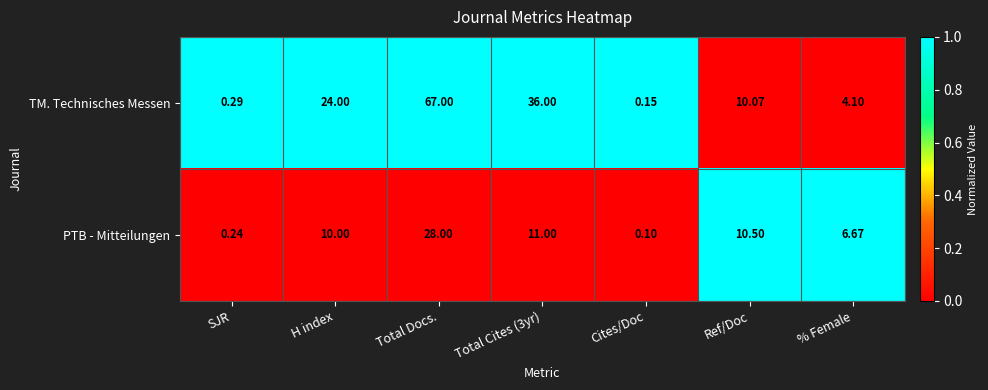

Where does the TM. Technisches Messen series first go above 10?

H index